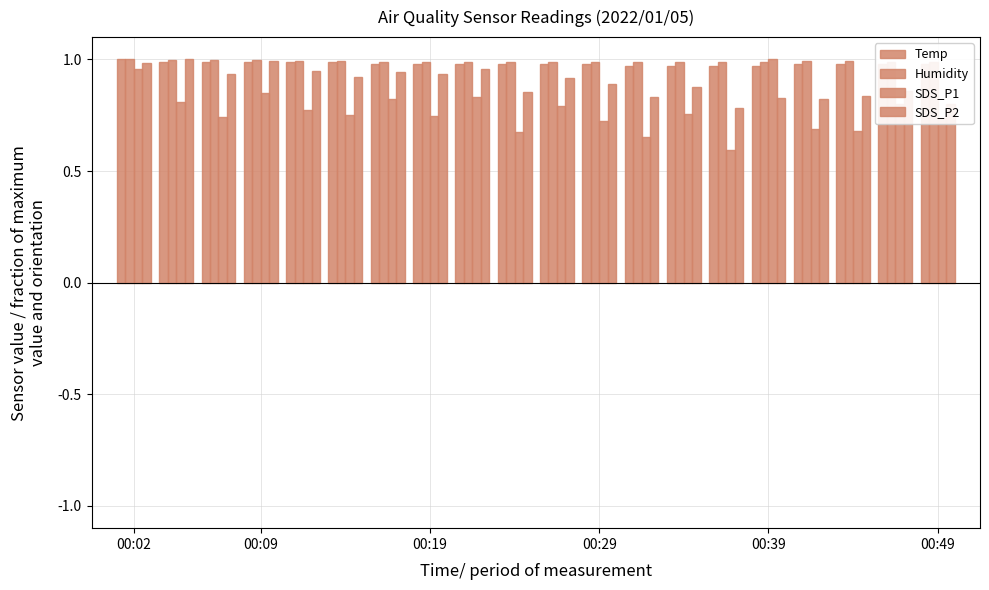

Which label corresponds to the largest value in the chart?

00:02